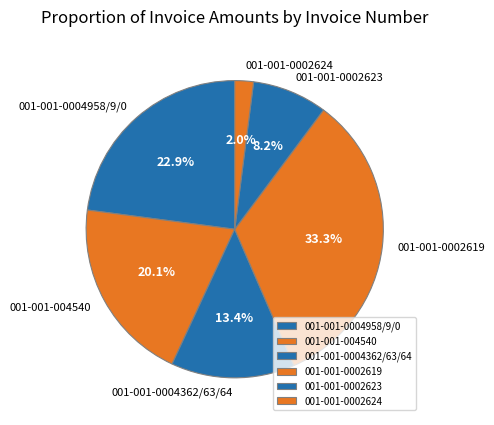

Is it true that 001-001-0002623 is 16% of the pie?

False